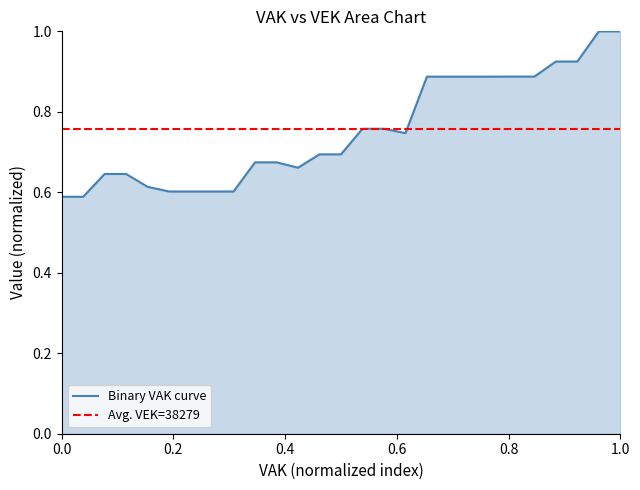

The value at 2021 1ste aanpassing ontwerp is 0.4. True or false?

False